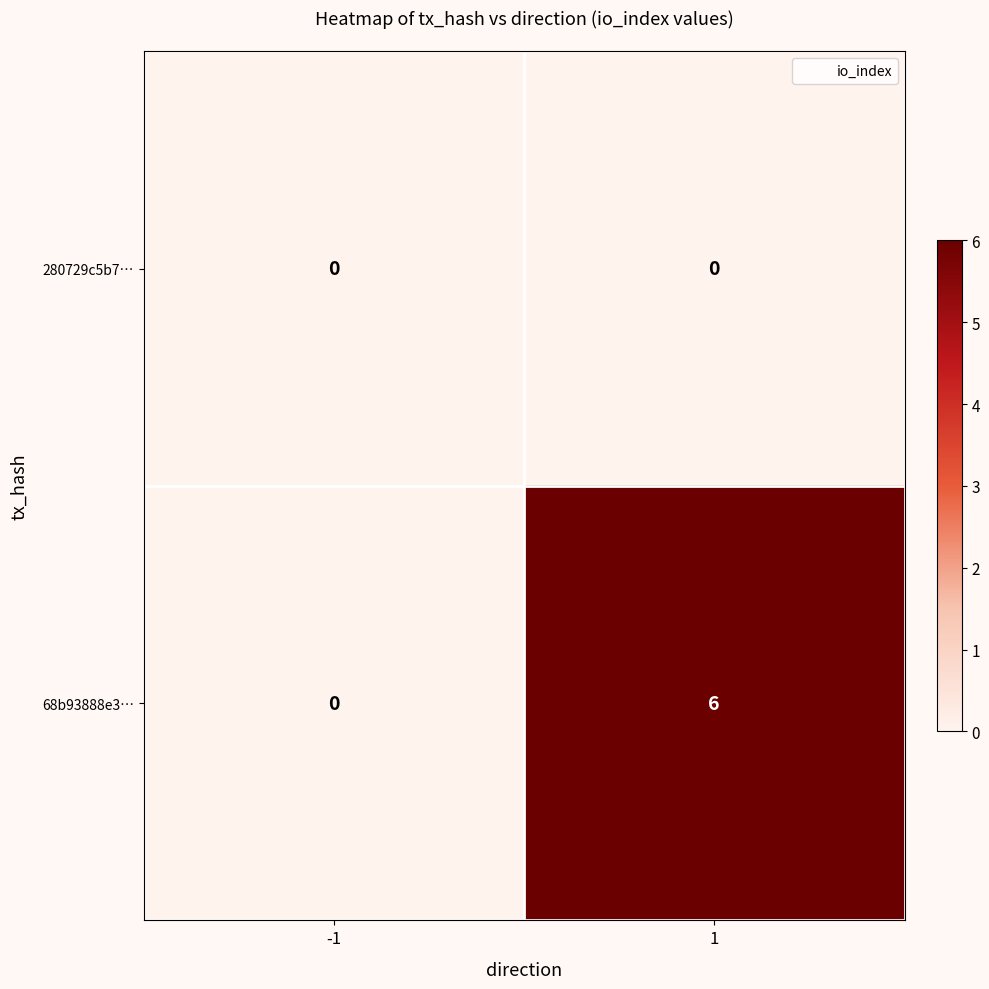

Reading left to right, transcribe all the data shown in this chart.

280729c5b7…: -1=0	1=0
68b93888e3…: -1=0	1=6